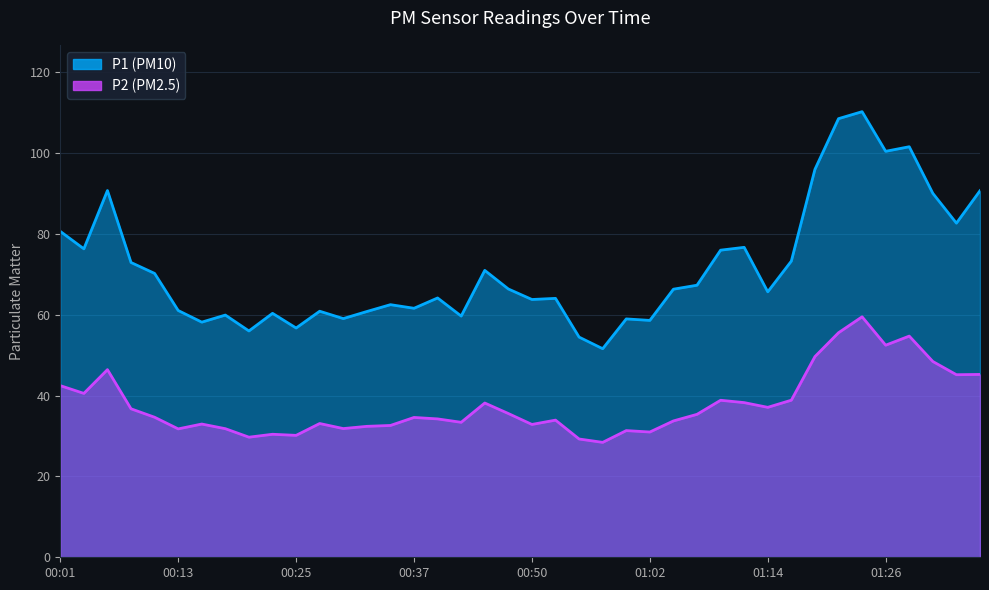

Between 01:04 and 01:11, which is larger?

01:11